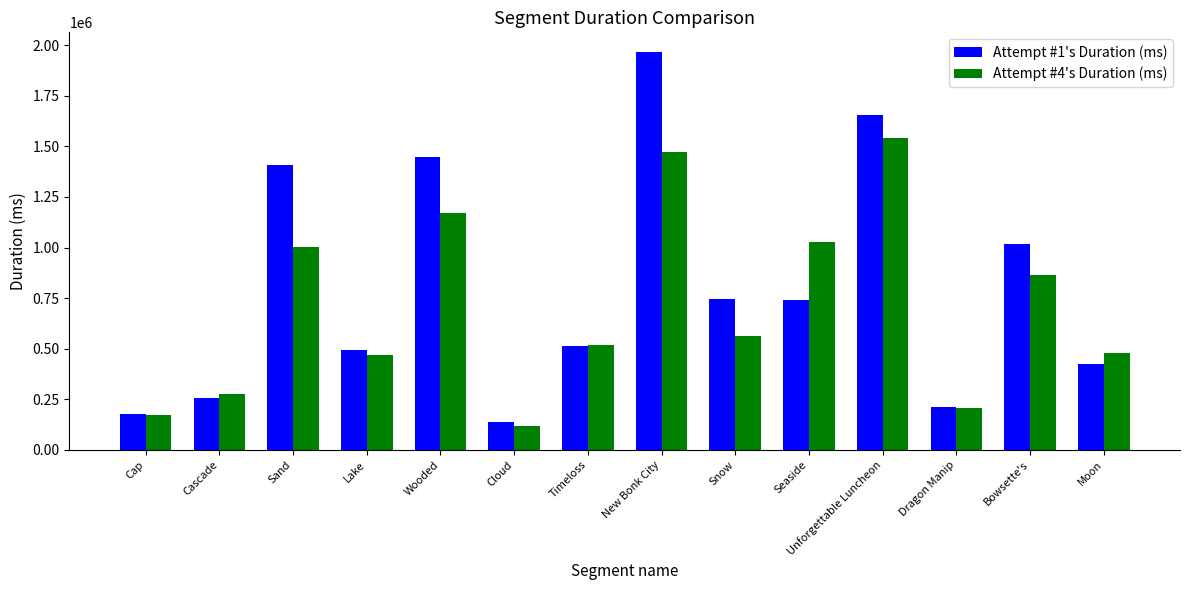

At which category is the sum across all series the highest?

New Bonk City